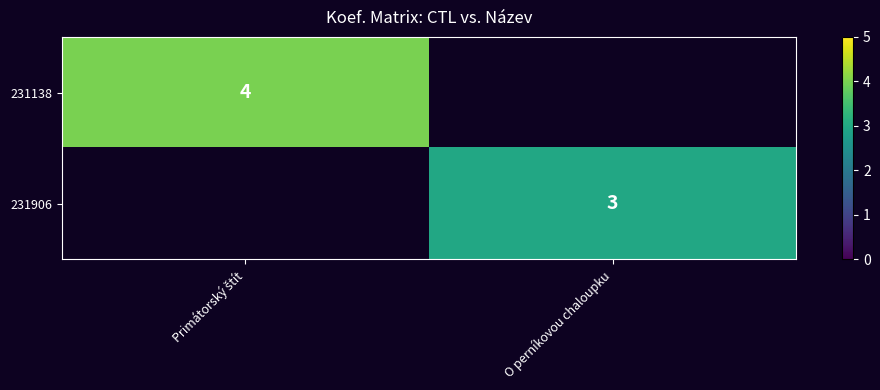

The value of 231906 at O perníkovou chaloupku is 5. True or false?

False